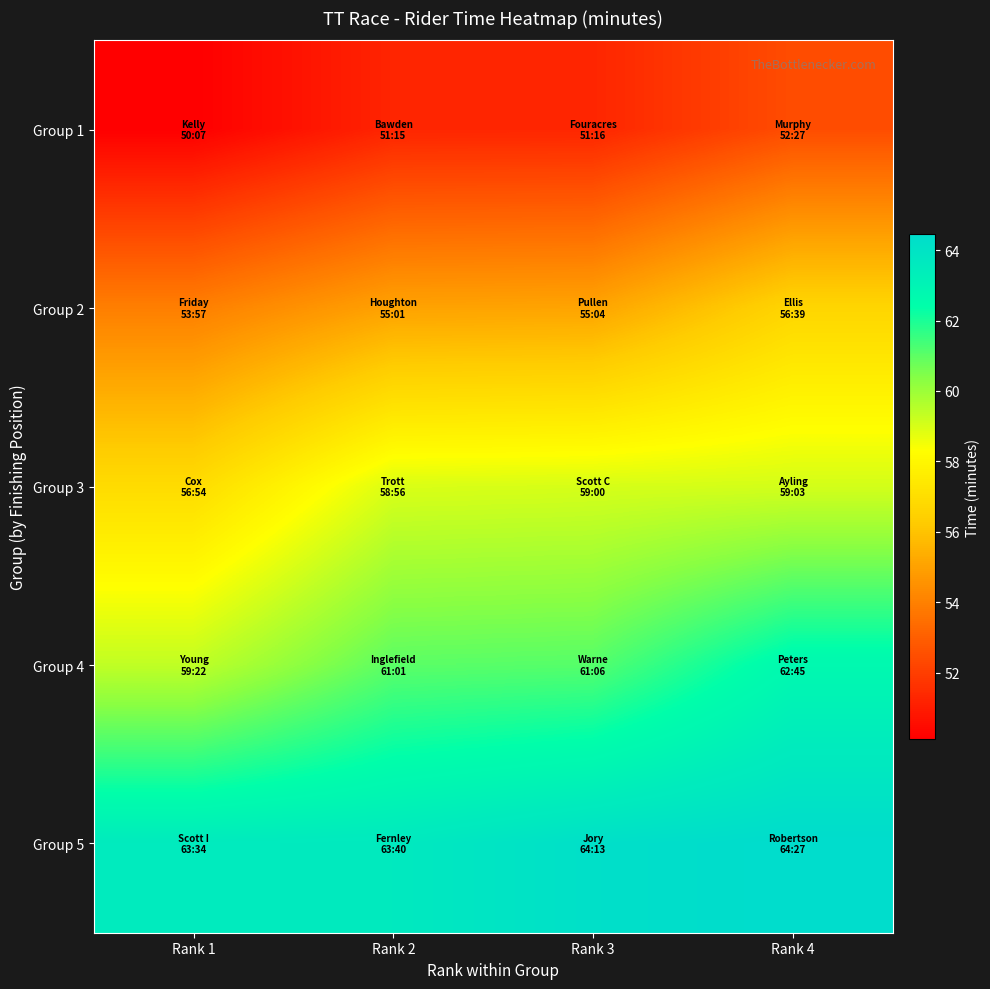

Between Rank 2 and Rank 3, which series saw the biggest shift?

Group 5